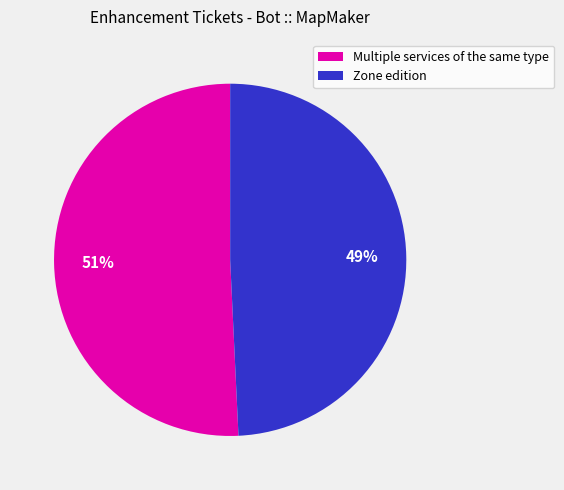

Is there a majority slice in this chart?

Yes